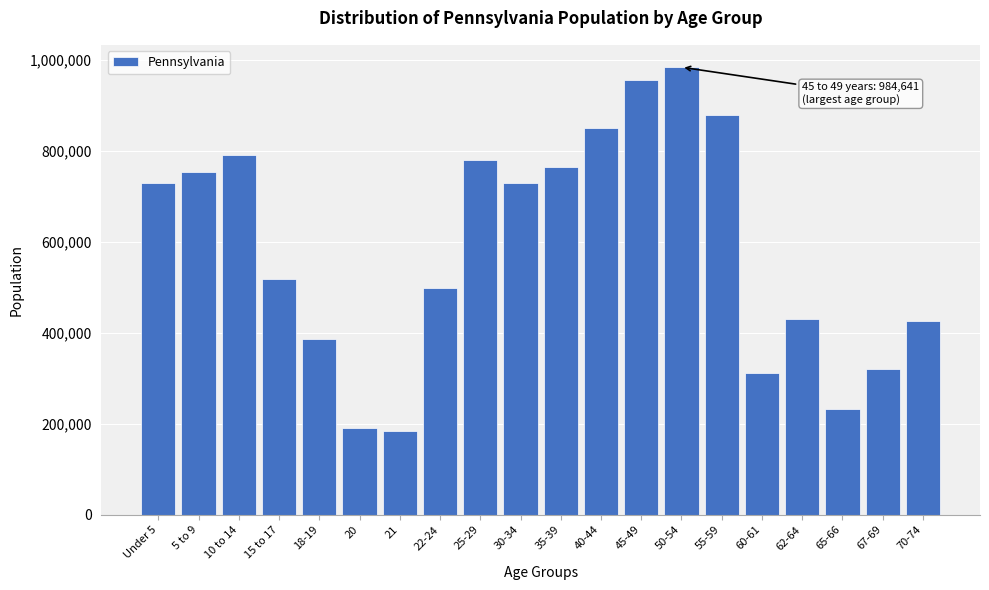

What is the sum of all values?

11722610